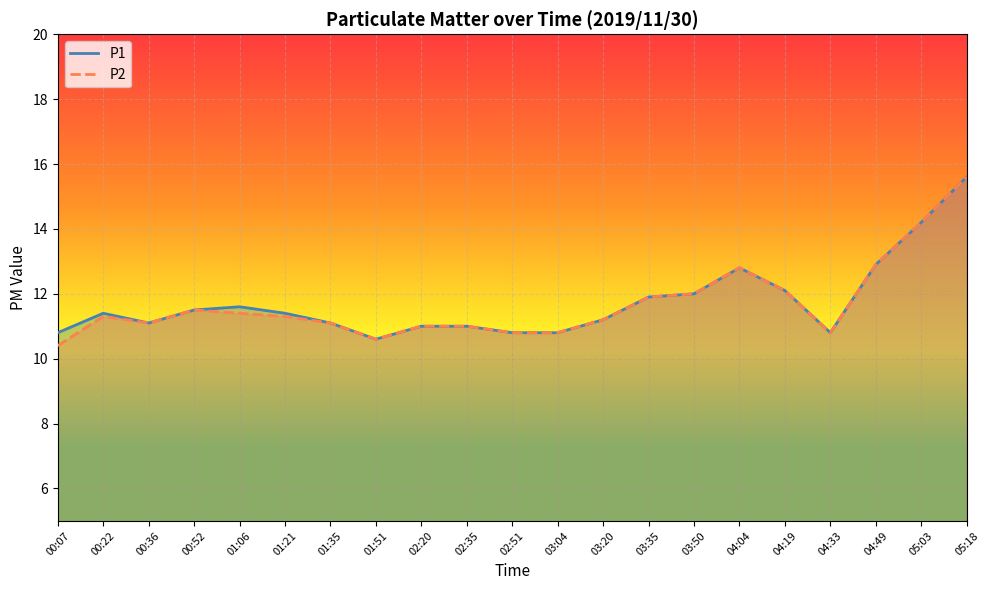

Rank the series by their average value, from highest to lowest.

P1, P2